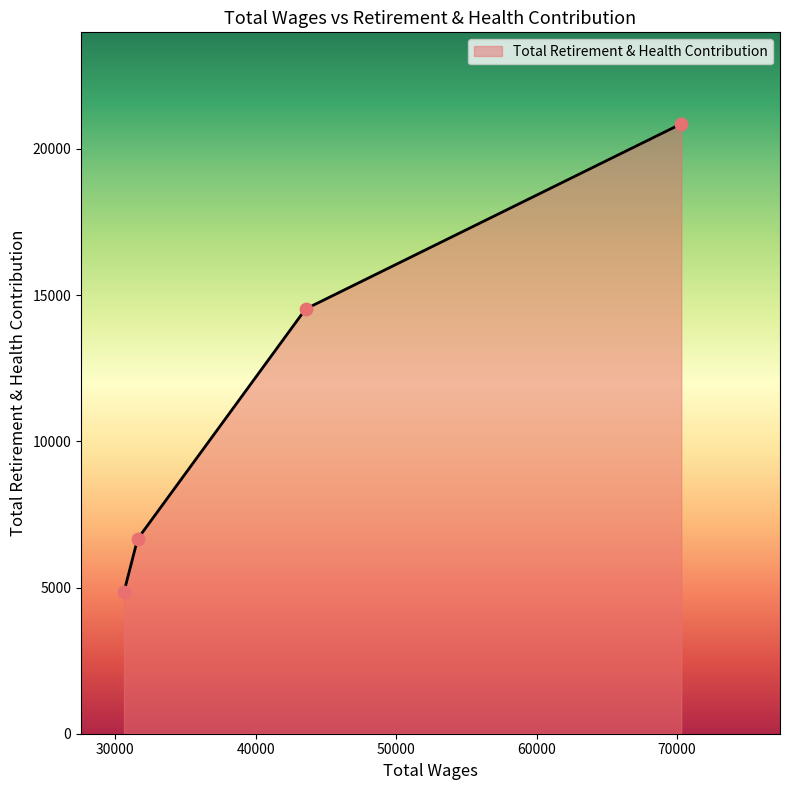

What is the difference between the second highest and minimum values?

9670